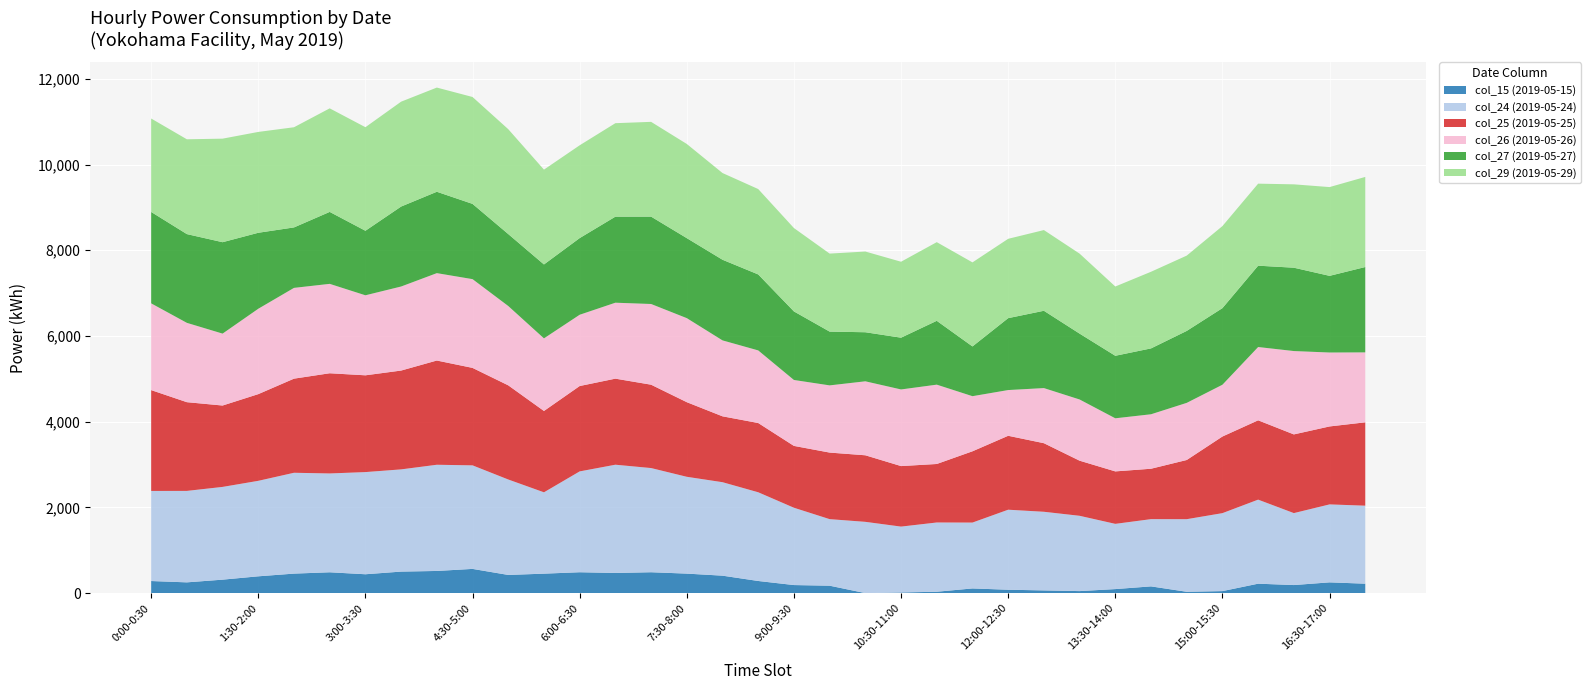

Reading right to left, extract all data points from this chart.

col_15 (2019-05-15): 220	251	188	220	47	31	157	94	47	63	79	109	32	15	0	173	188	283	407	455	487	470	487	454	424	565	517	502	440	486	455	392	314	251	282
col_24 (2019-05-24): 1820	1819	1679	1961	1819	1694	1569	1522	1757	1835	1867	1537	1616	1537	1663	1553	1804	2070	2181	2259	2431	2526	2353	1898	2227	2416	2478	2385	2384	2306	2353	2228	2164	2134	2102
col_25 (2019-05-25): 1945	1819	1836	1851	1788	1381	1176	1224	1286	1600	1725	1663	1365	1412	1553	1553	1443	1616	1537	1741	1945	2008	1992	1898	2197	2274	2432	2306	2258	2338	2196	2023	1899	2070	2353
col_26 (2019-05-26): 1632	1725	1945	1710	1208	1333	1271	1239	1428	1286	1067	1286	1851	1788	1726	1568	1538	1694	1772	1961	1883	1772	1663	1694	1851	2071	2039	1961	1867	2086	2118	1992	1678	1851	2024
col_27 (2019-05-27): 1992	1789	1945	1898	1788	1679	1537	1459	1537	1804	1678	1161	1490	1208	1145	1255	1600	1773	1882	1867	2039	2008	1789	1725	1679	1756	1899	1866	1506	1679	1411	1773	2133	2071	2133
col_29 (2019-05-29): 2102	2071	1945	1914	1914	1757	1788	1616	1866	1883	1851	1961	1835	1772	1883	1820	1945	1992	2023	2197	2211	2181	2165	2212	2447	2494	2431	2447	2416	2416	2337	2353	2416	2212	2180